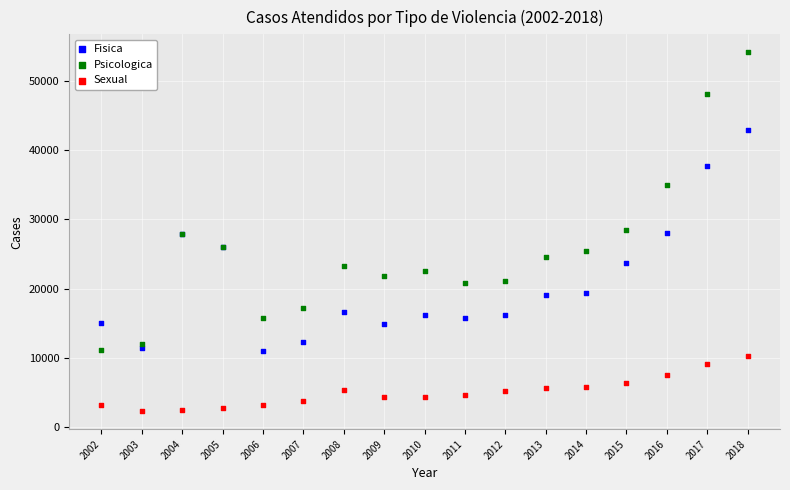

What is the X range (max minus min) for the scatter plot?

16